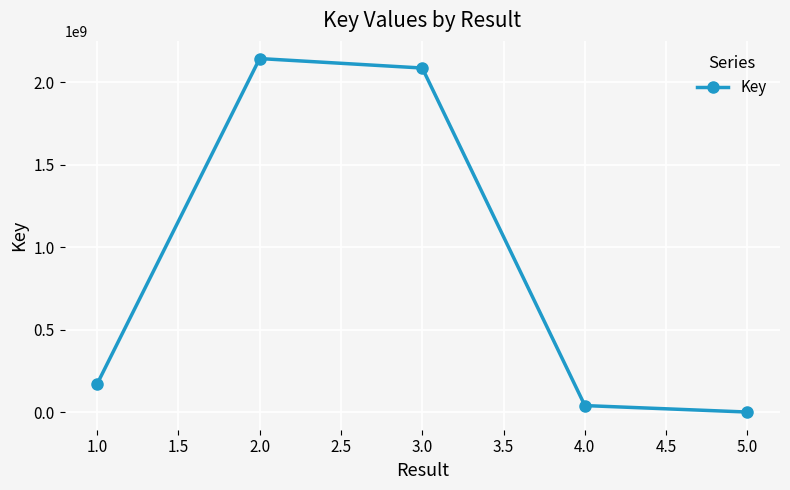

Rank the categories by value from highest to lowest.

2.0, 3.0, 1.0, 4.0, 5.0